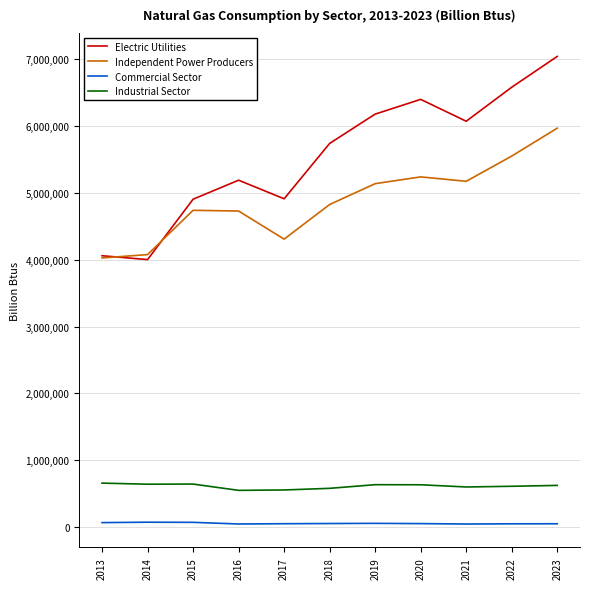

How many series are shown in this chart?

4